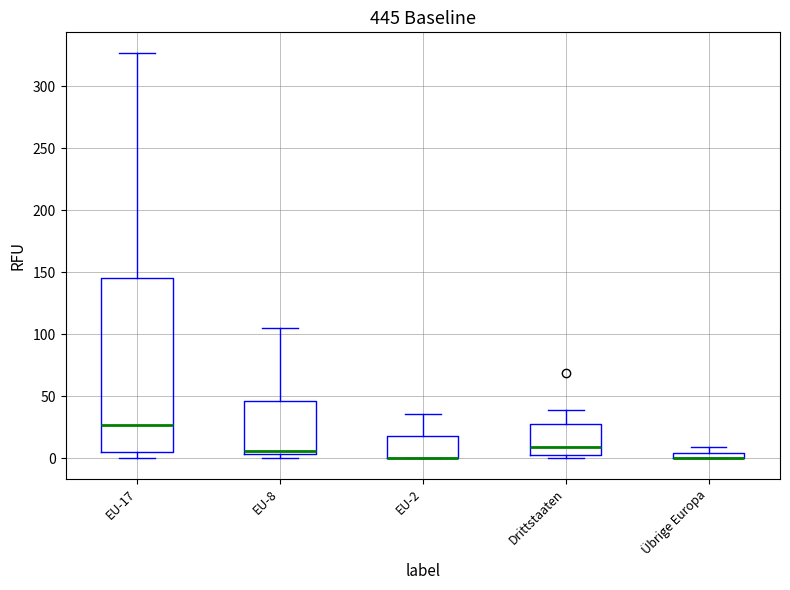

Where is the lower edge of the box for EU-8 on the y-axis? The values are not printed on the chart, so give them approximately, as read against the axis.

5